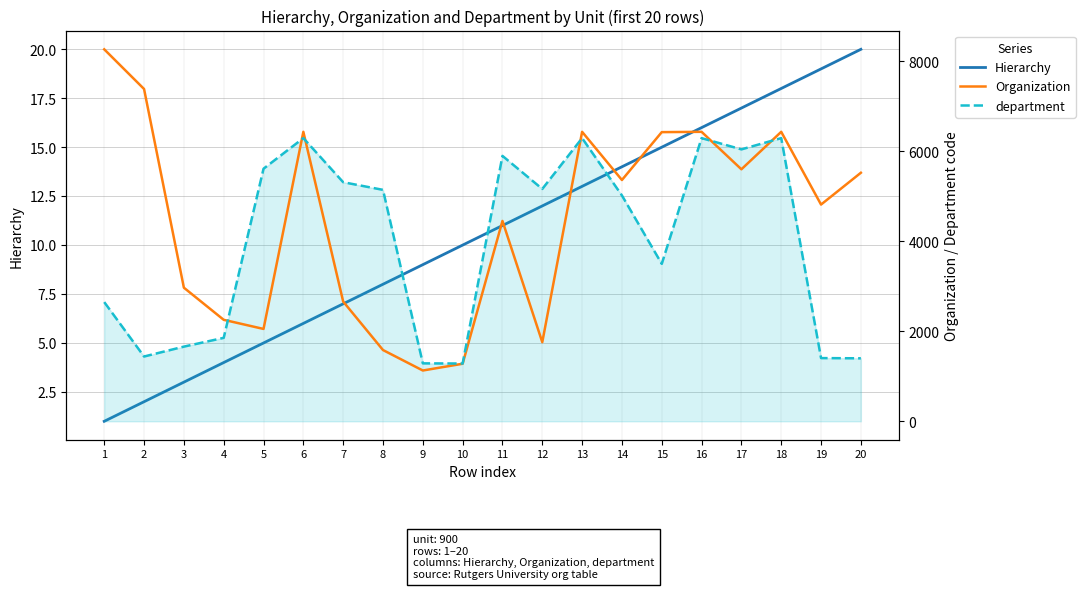

What are all the series names shown in the legend?

Hierarchy, Organization, department